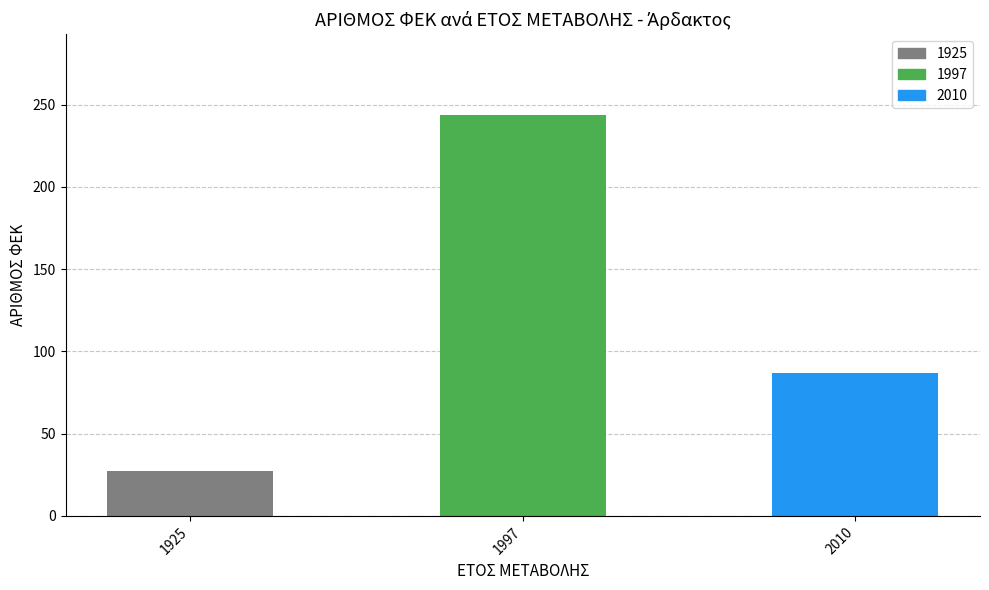

How many data points are less than 87?

1